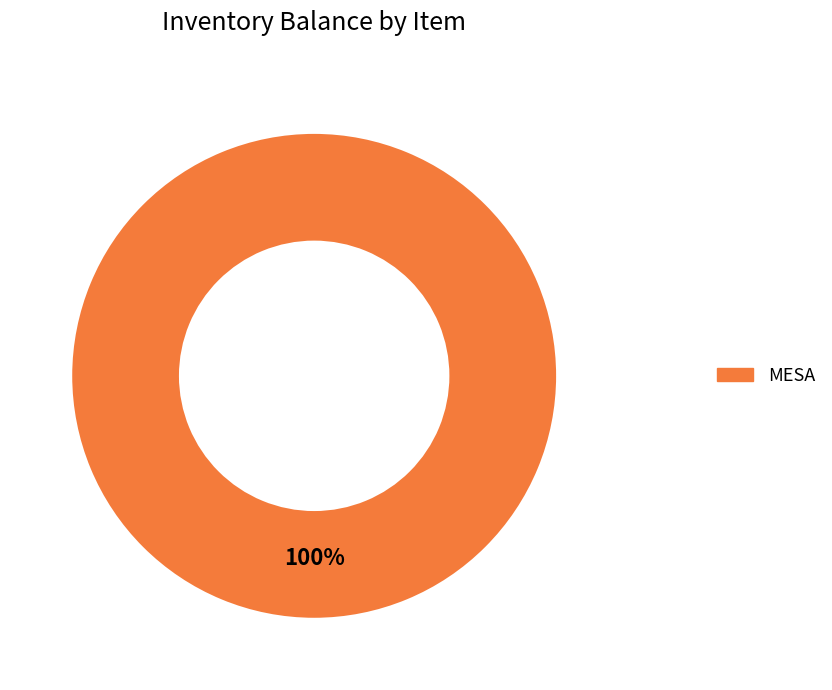

What percentage is the MESA slice, to the nearest percent?

100%